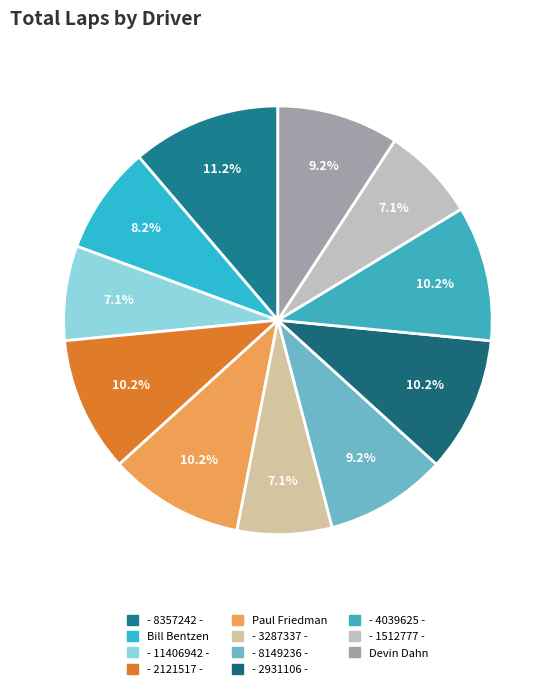

What is the smallest slice in the pie chart?

- 11406942 -